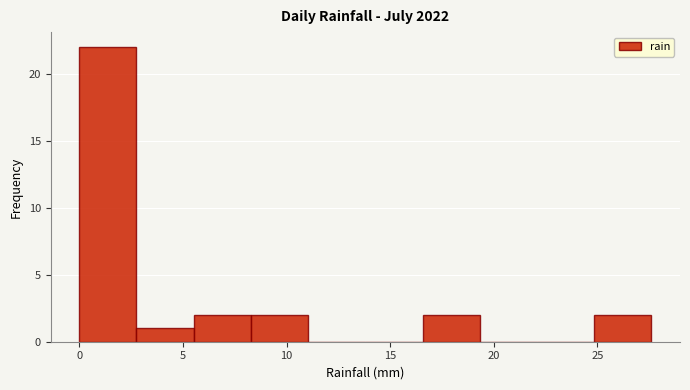

Reading left to right, transcribe this chart: for each bar, give the range it covers on the x-axis and its height. Neither the bar edges nor the heights are printed on the chart, so give them approximately, as read against the axes.

0.0 to 3.0: 22
3.0 to 5.5: 1
5.5 to 8.5: 2
8.5 to 11.0: 2
11.0 to 14.0: 0
14.0 to 16.5: 0
16.5 to 19.5: 2
19.5 to 22.0: 0
22.0 to 25.0: 0
25.0 to 27.5: 2